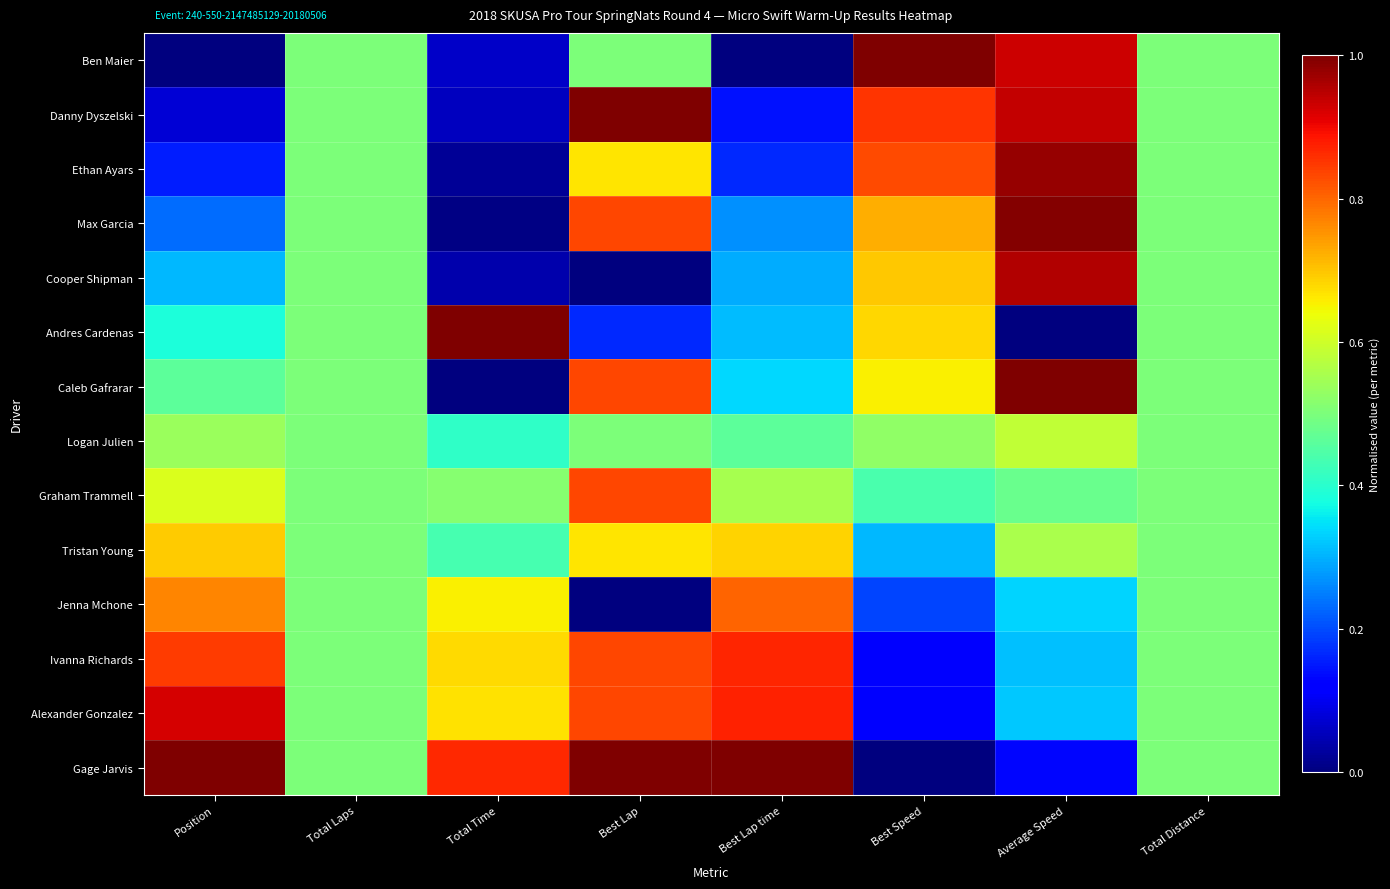

At which category does the chart reach its peak across all series?

Best Speed